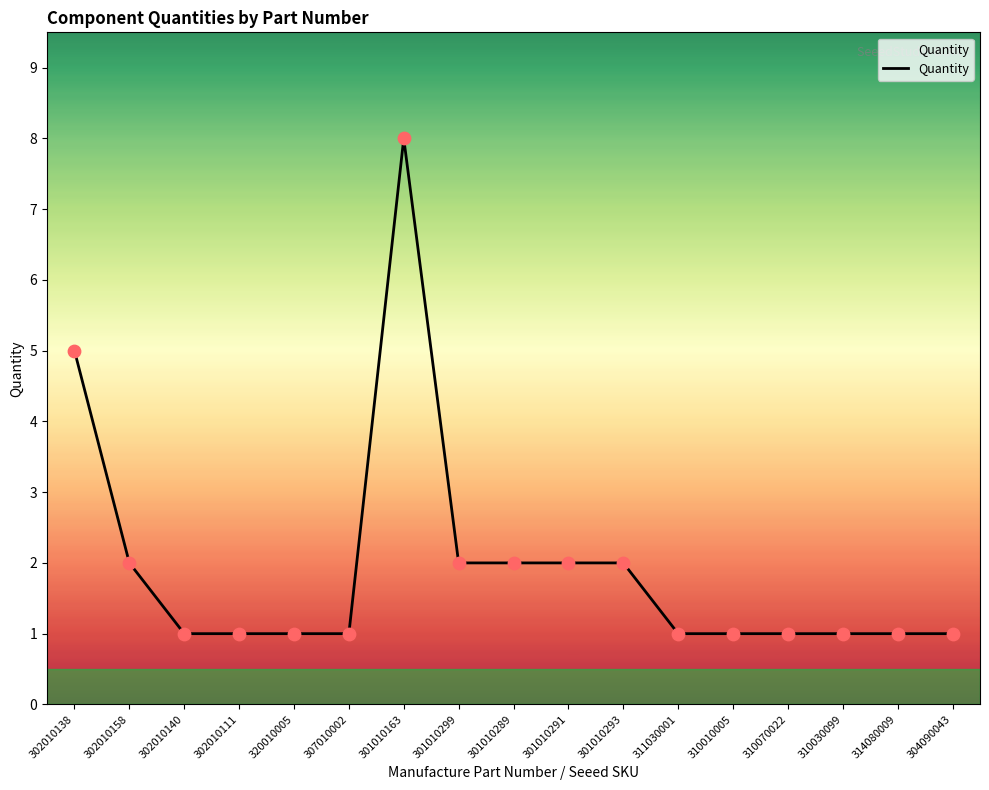

What is the ratio of the value at 302010158 to the value at 320010005?

2.0